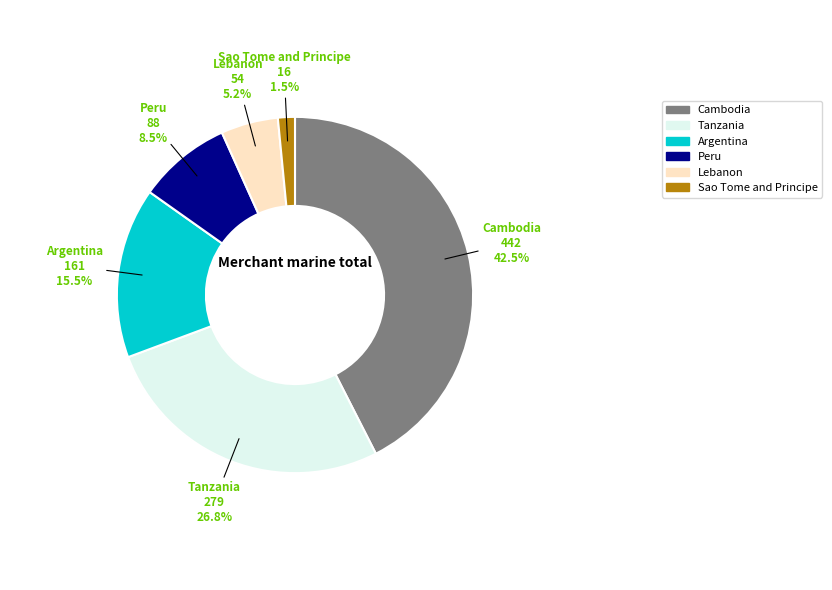

Does any single category account for the majority?

No